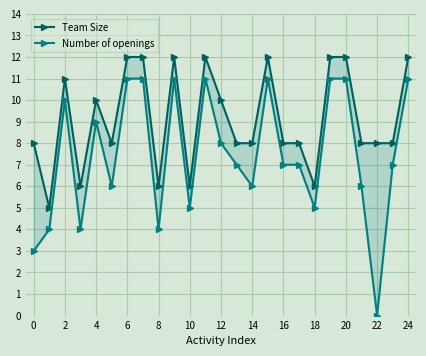

Count the number of categories in the chart.

25